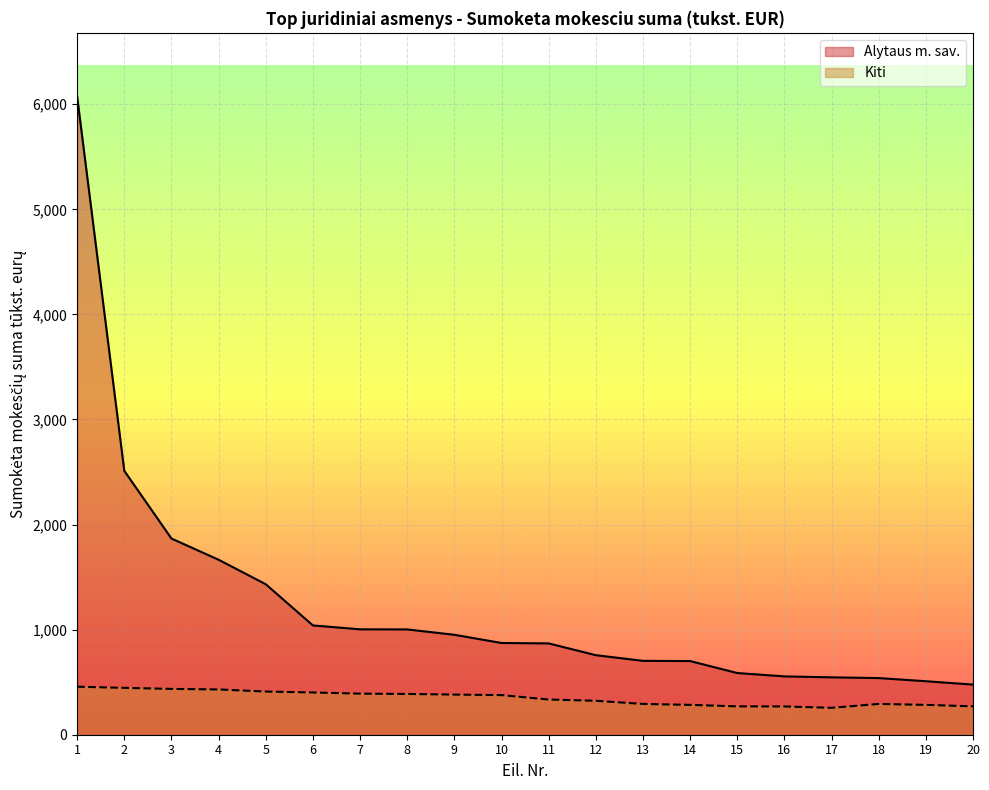

Which category has the highest value in the Alytaus m. sav. series?

1